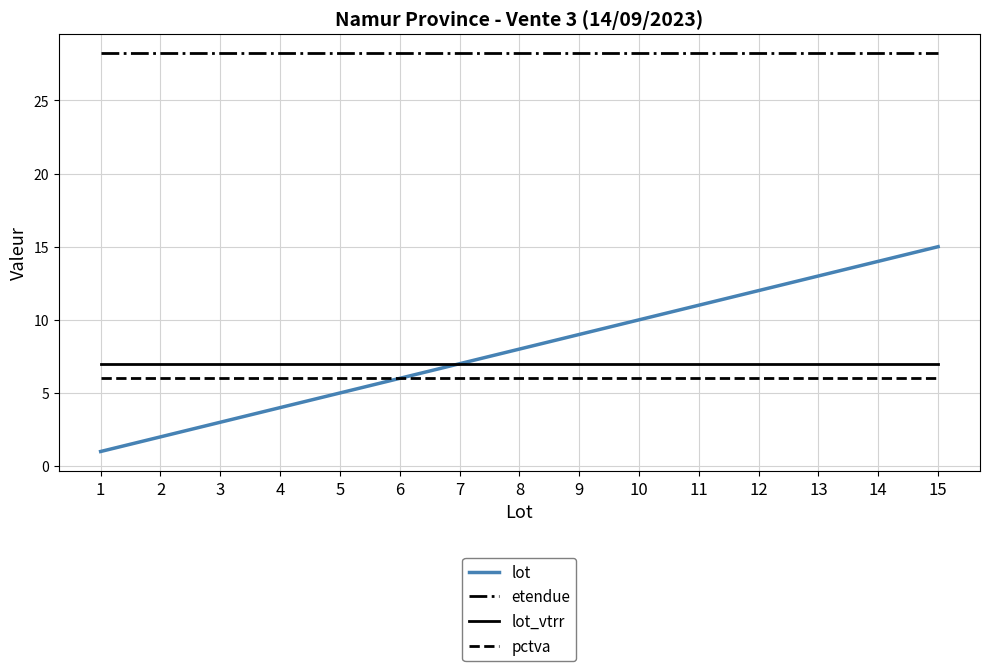

What is the greatest value displayed?

28.2